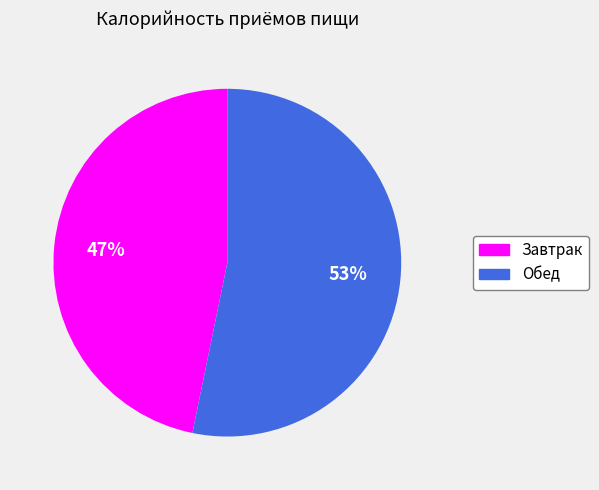

To the nearest percent, what portion does Завтрак represent?

47%